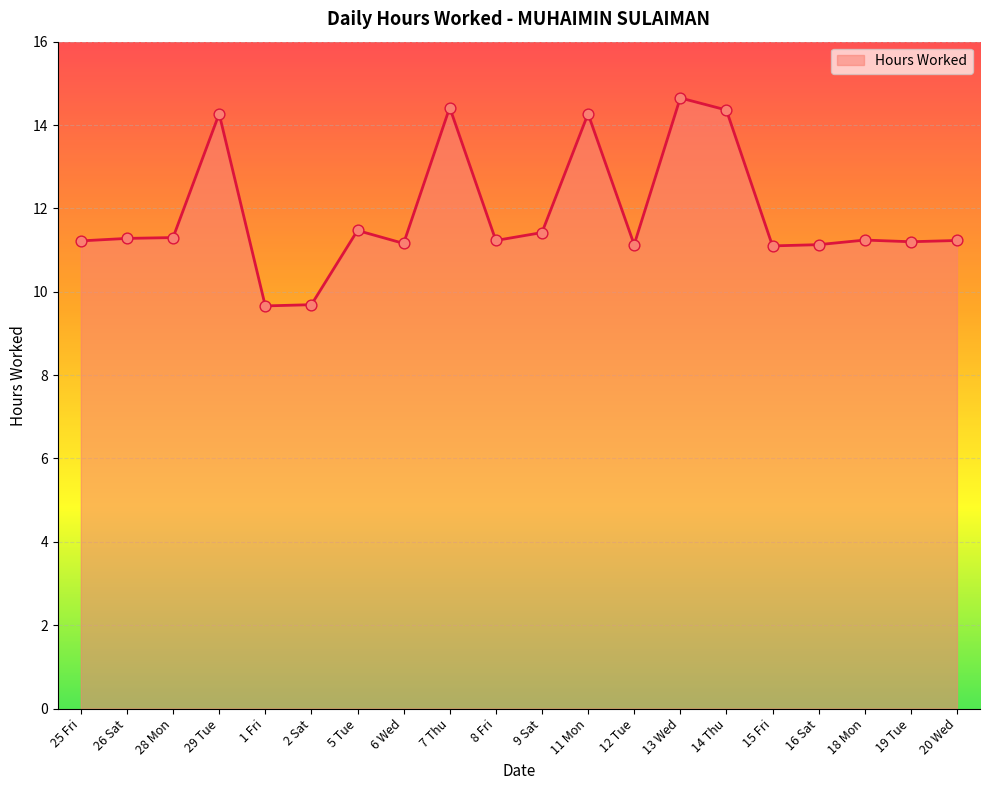

Which has a higher value, 12 Tue or 14 Thu?

14 Thu